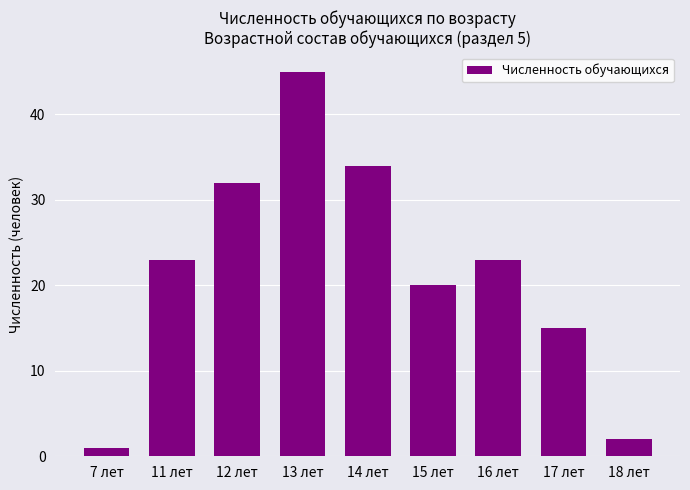

Reading right to left, transcribe all the data shown in this chart.

2	15	23	20	34	45	32	23	1